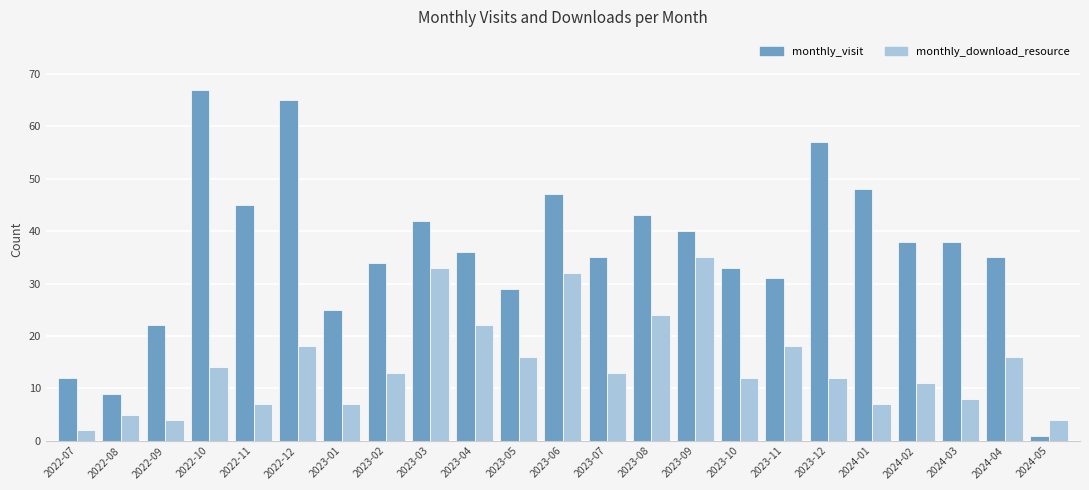

What is the label of the 2nd bar from the right?

2024-04